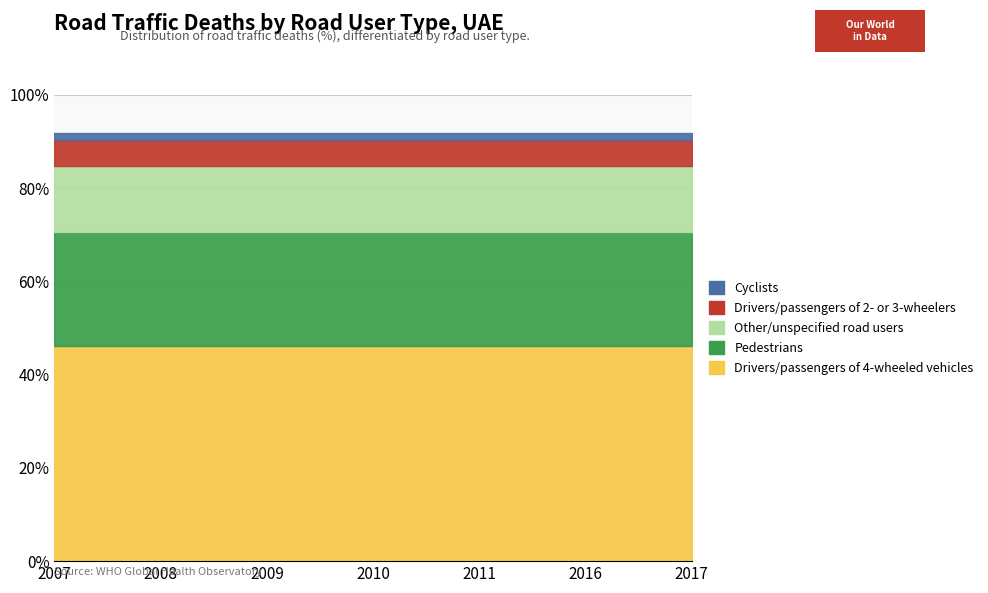

Which has a higher value, 2008 or 2017?

2008